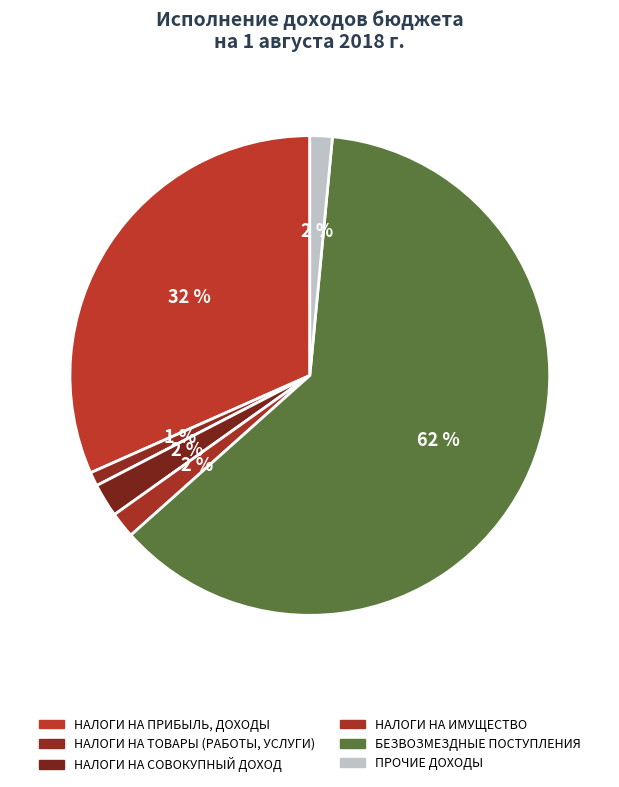

Count the number of slices in the pie.

6